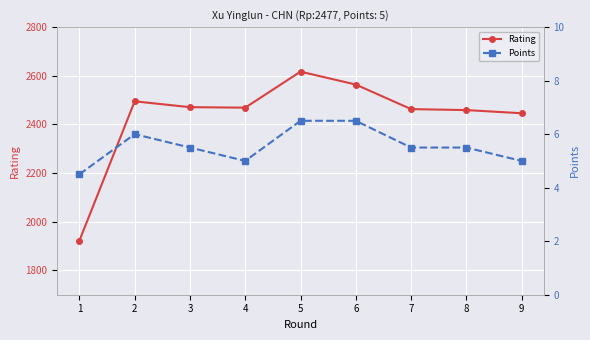

Reading left to right, list all the values displayed in this chart.

Rating: 1=1922.0	2=2495.0	3=2471.0	4=2469.0	5=2617.0	6=2564.0	7=2463.0	8=2459.0	9=2446.0
Points: 1=4.5	2=6.0	3=5.5	4=5.0	5=6.5	6=6.5	7=5.5	8=5.5	9=5.0